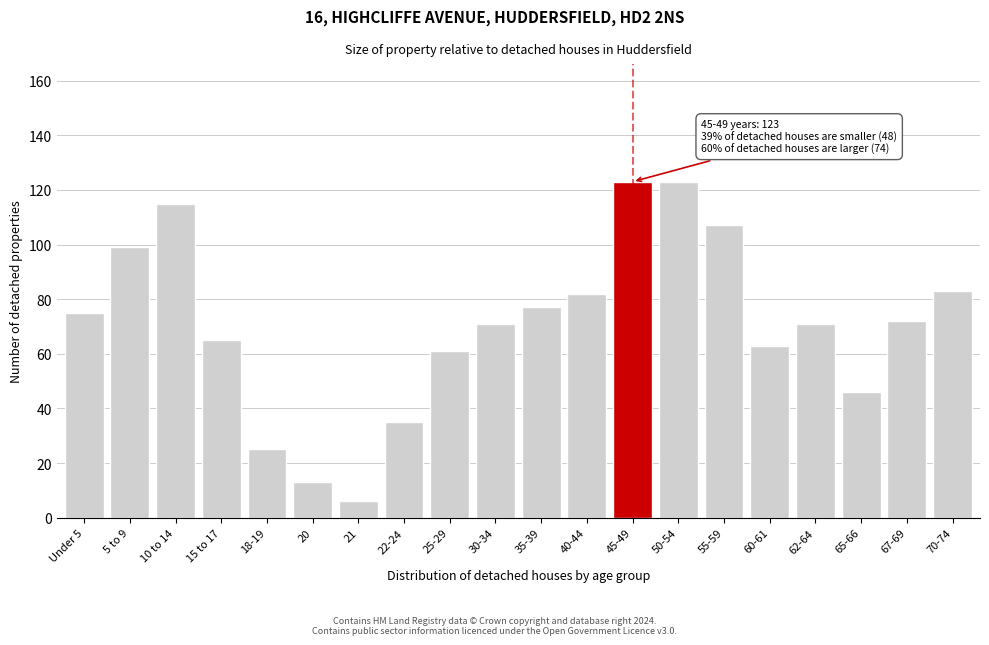

Reading left to right, extract all data points from this chart.

Under 5=75	5 to 9=99	10 to 14=115	15 to 17=65	18-19=25	20=13	21=6	22-24=35	25-29=61	30-34=71	35-39=77	40-44=82	45-49=123	50-54=123	55-59=107	60-61=63	62-64=71	65-66=46	67-69=72	70-74=83